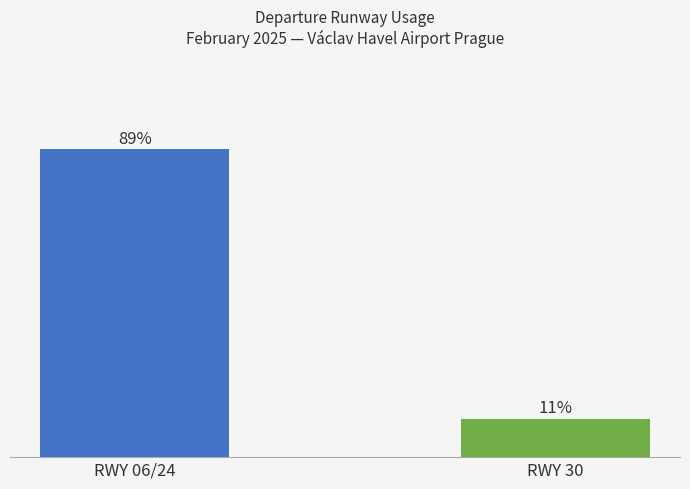

Rank the categories by value from lowest to highest.

RWY 30, RWY 06/24